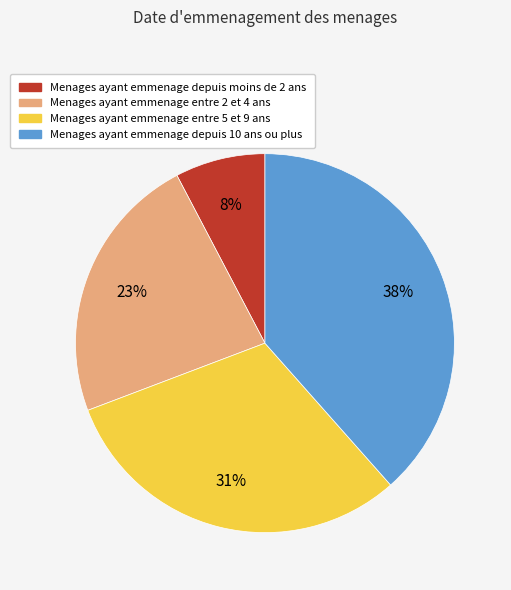

To the nearest percent, what is the average slice percentage?

25%